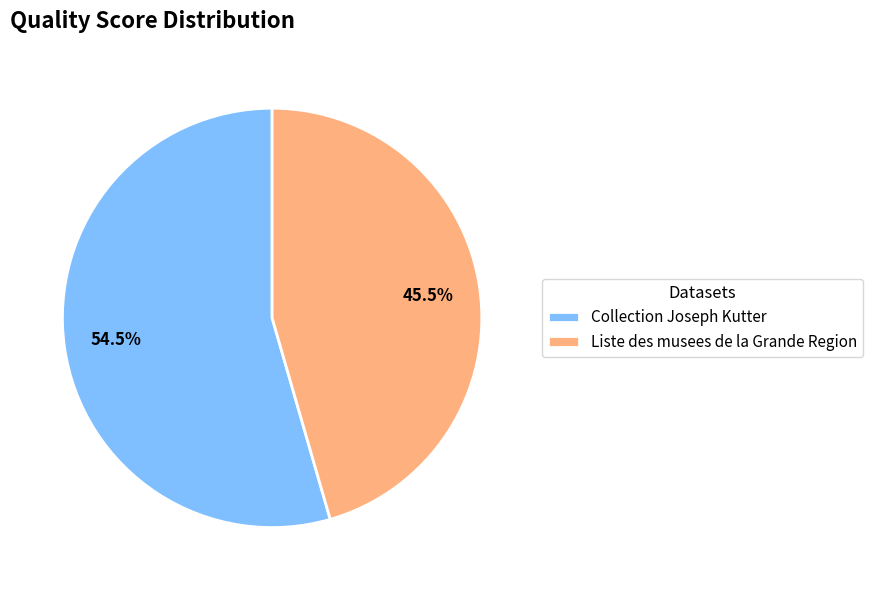

How many slices are in this pie chart?

2